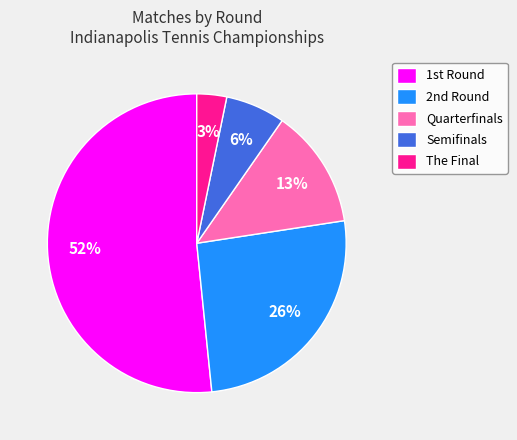

Does any single category account for the majority?

Yes